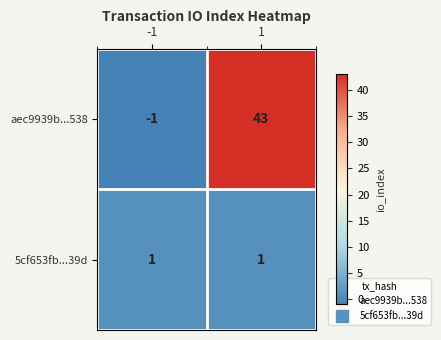

Is it true that 5cf653fb...39d equals 1 at -1?

True